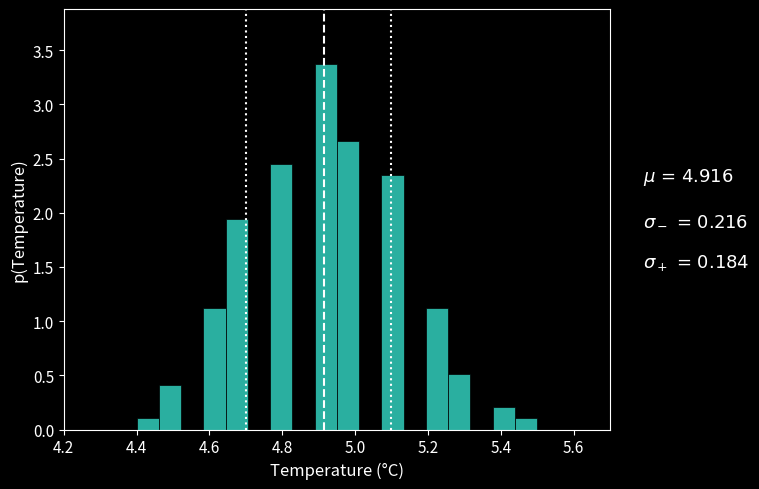

Read against the x-axis, roughly where is the centre of the tallest bar?

4.92